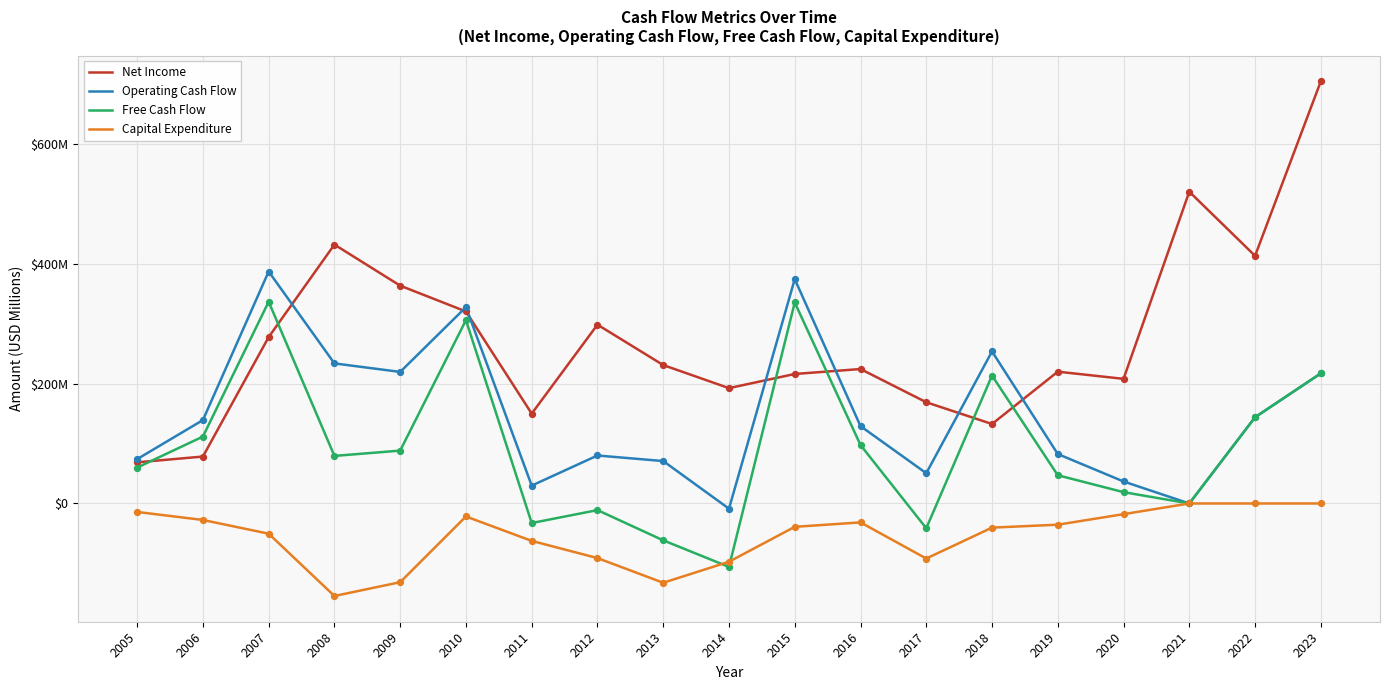

What are all the series names shown in the legend?

Net Income, Operating Cash Flow, Free Cash Flow, Capital Expenditure